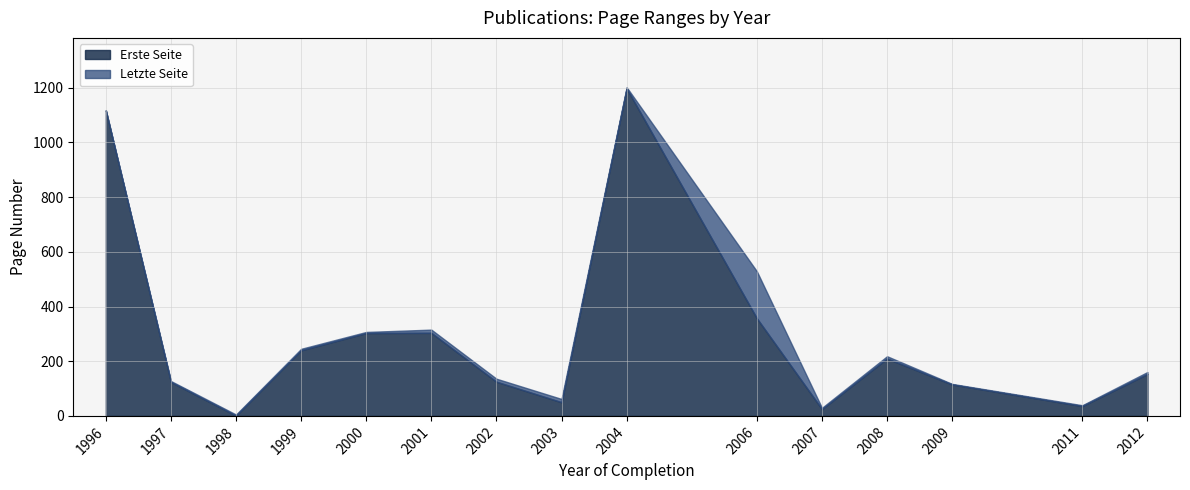

After their last crossing, which series has the higher values: Erste Seite or Letzte Seite?

Letzte Seite